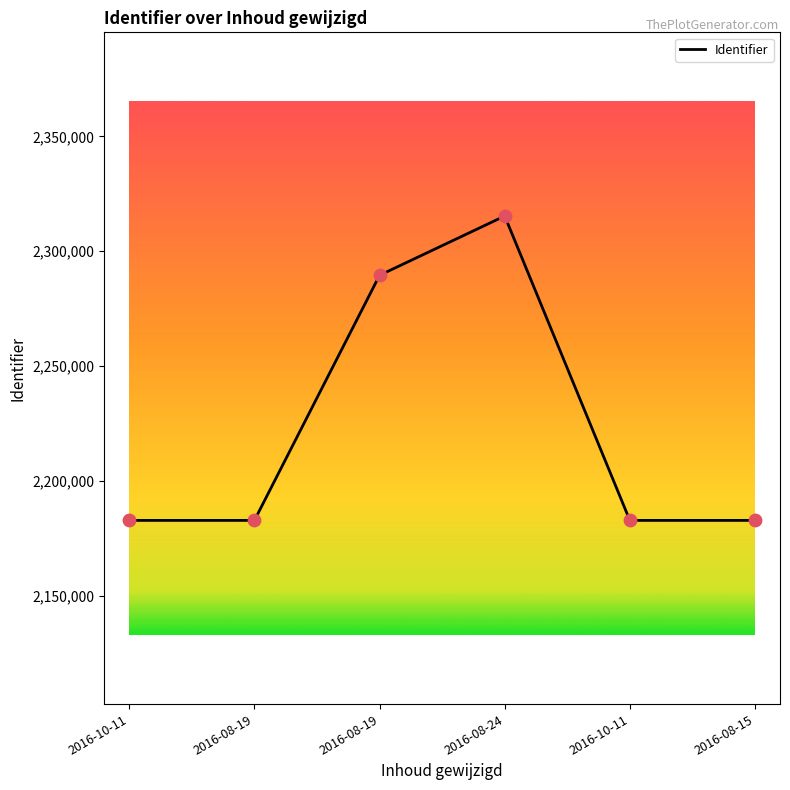

Does the chart have visible grid lines?

No